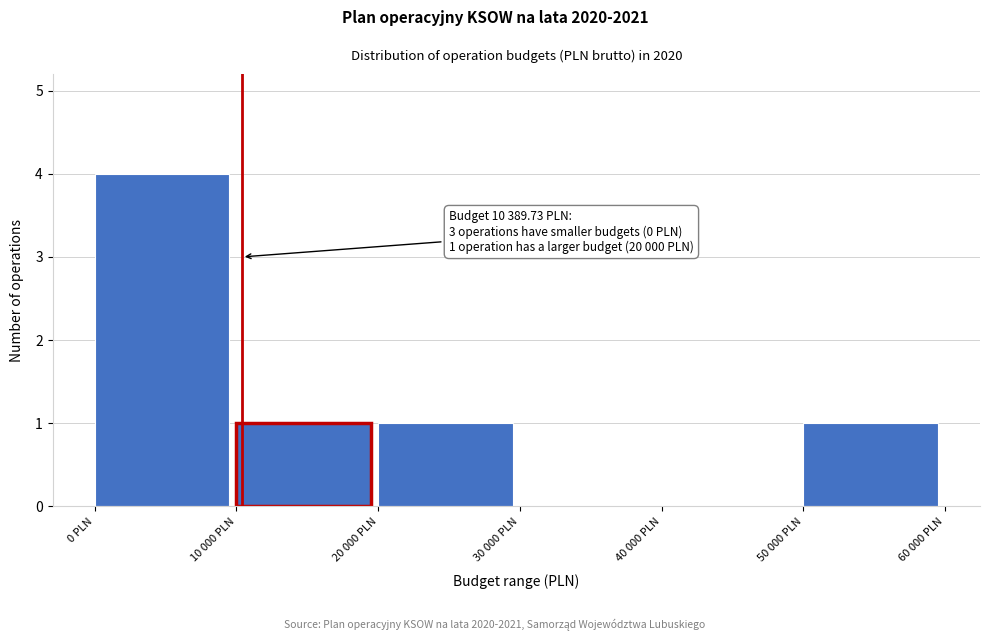

Reading right to left, transcribe all the data shown in this chart.

50 000 PLN=1	40 000 PLN=0	30 000 PLN=0	20 000 PLN=1	10 000 PLN=1	0 PLN=4